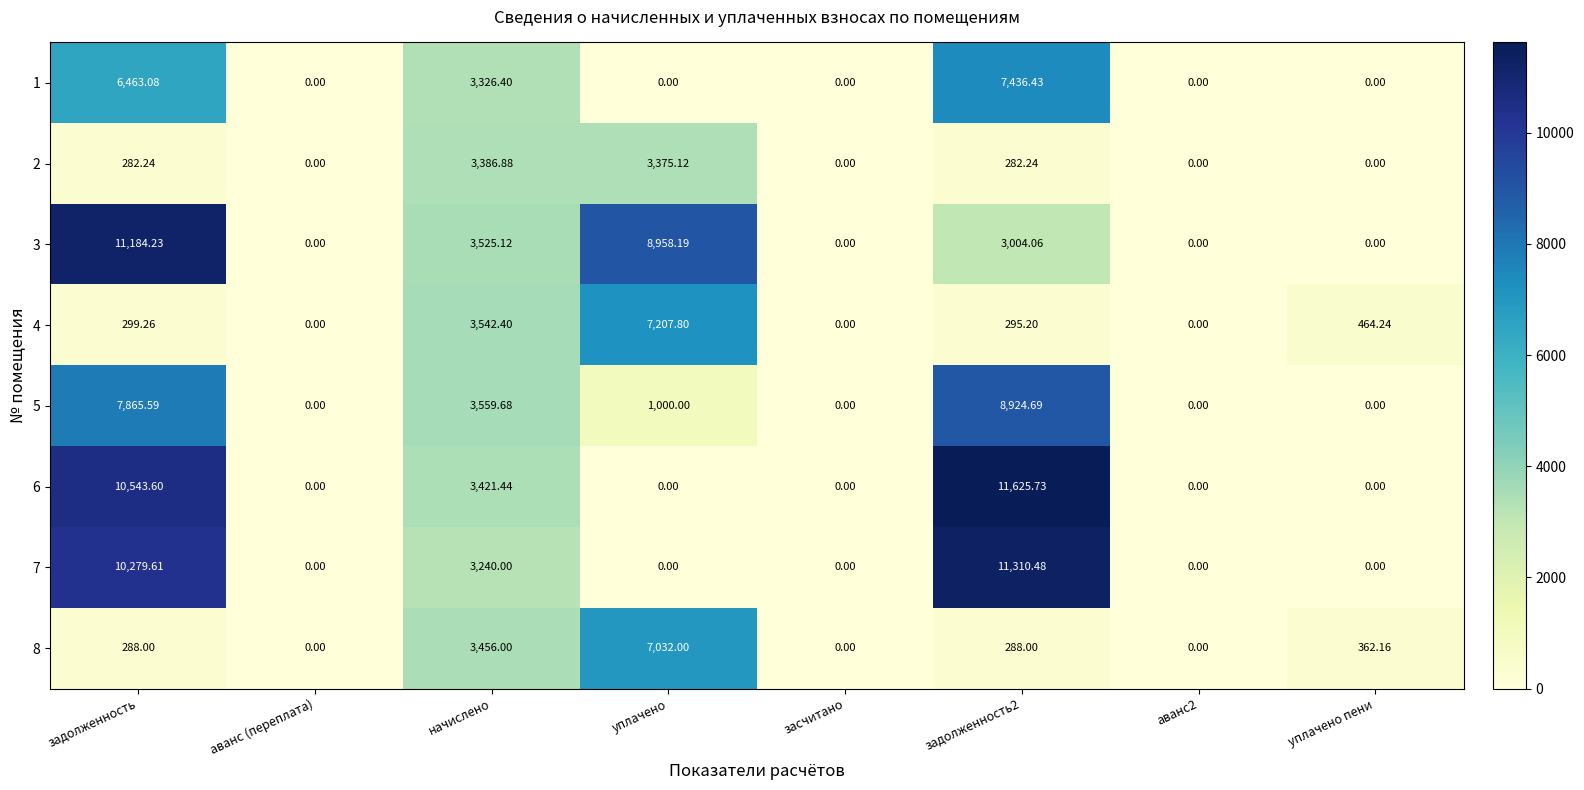

Where is 1 nearest to the value 3718?

начислено